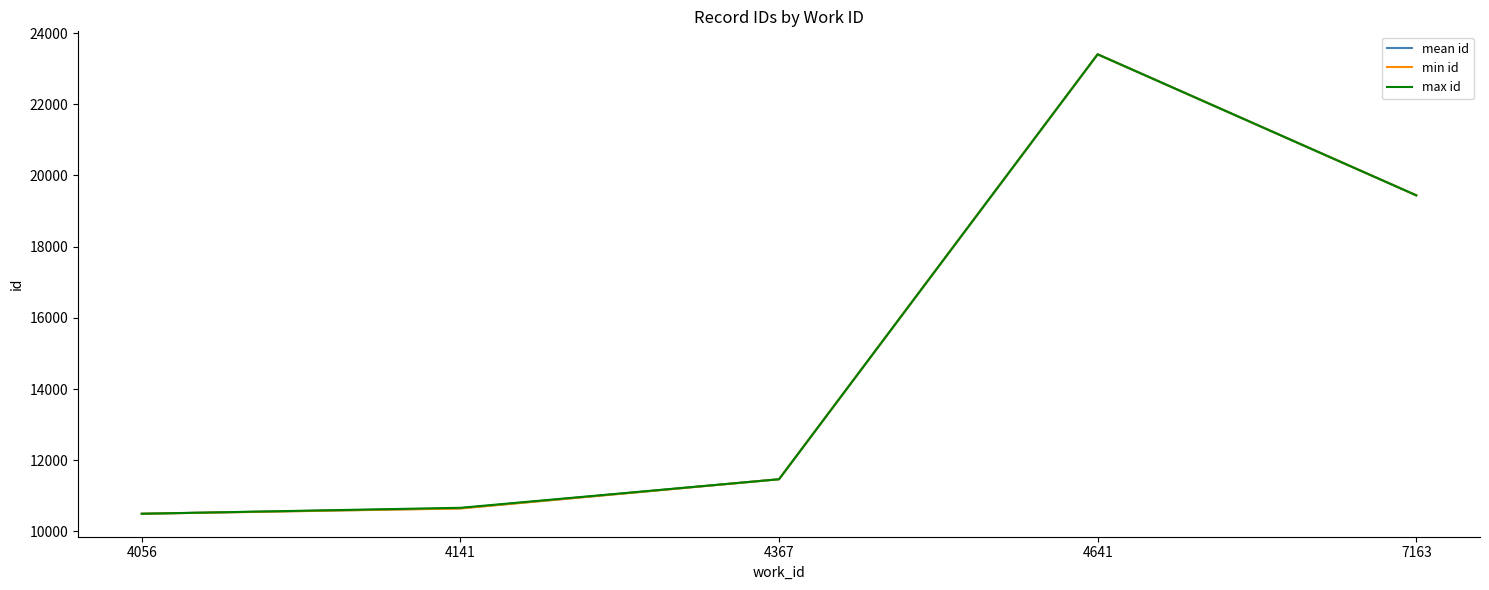

What is the smallest value displayed?

10498.0